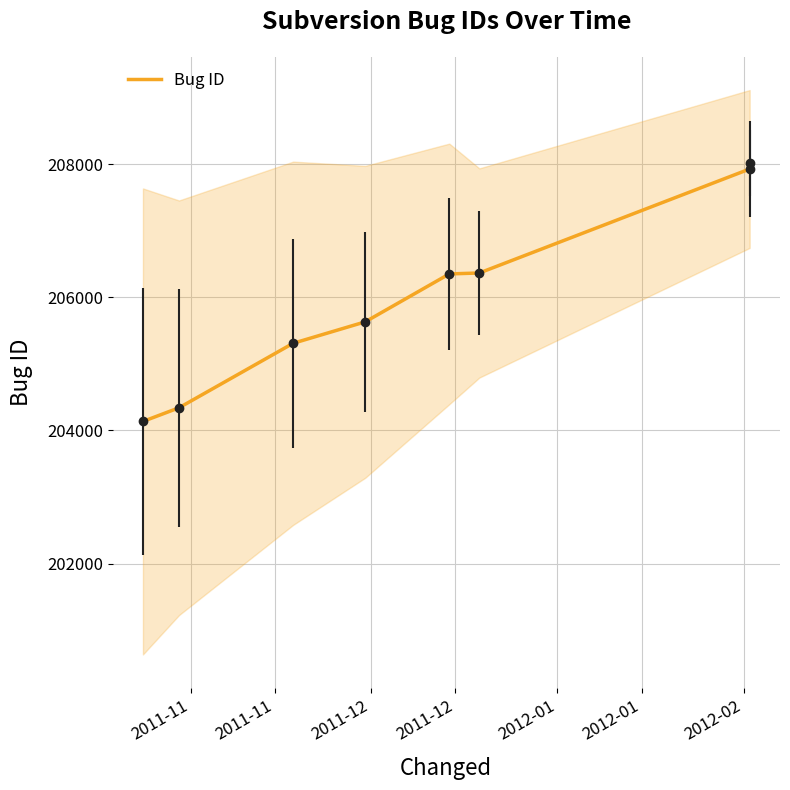

True or false: there are more than 2 points higher than both neighbors.

False